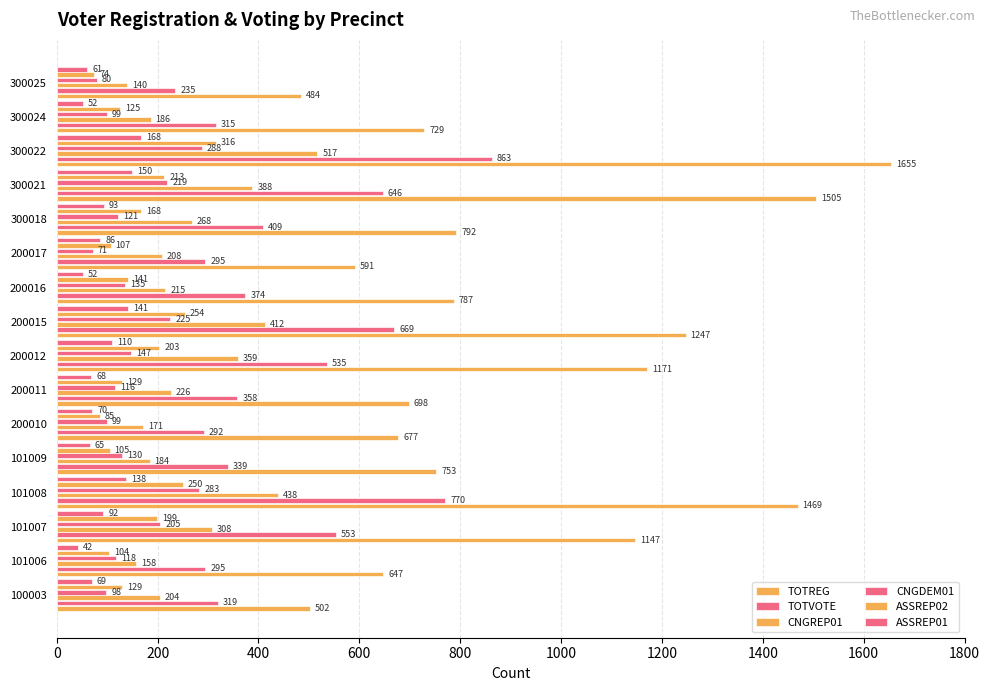

How many values in the ASSREP01 series are below 86?

8